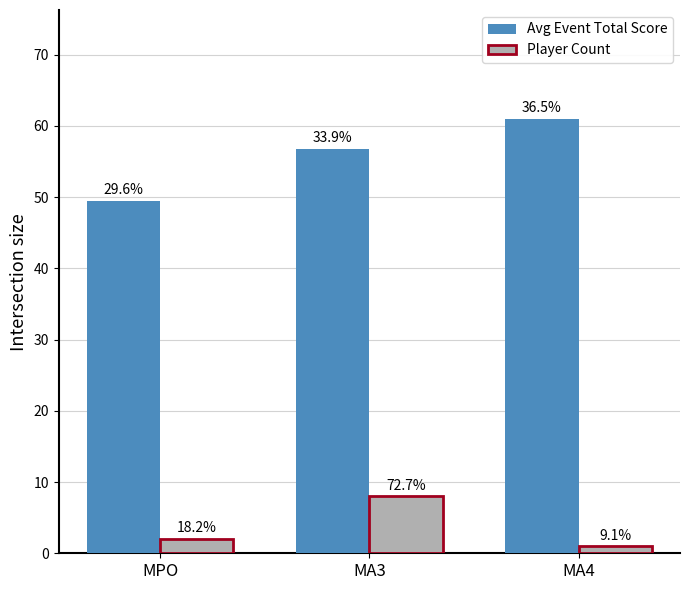

Which series has the largest total across all categories?

Avg Event Total Score